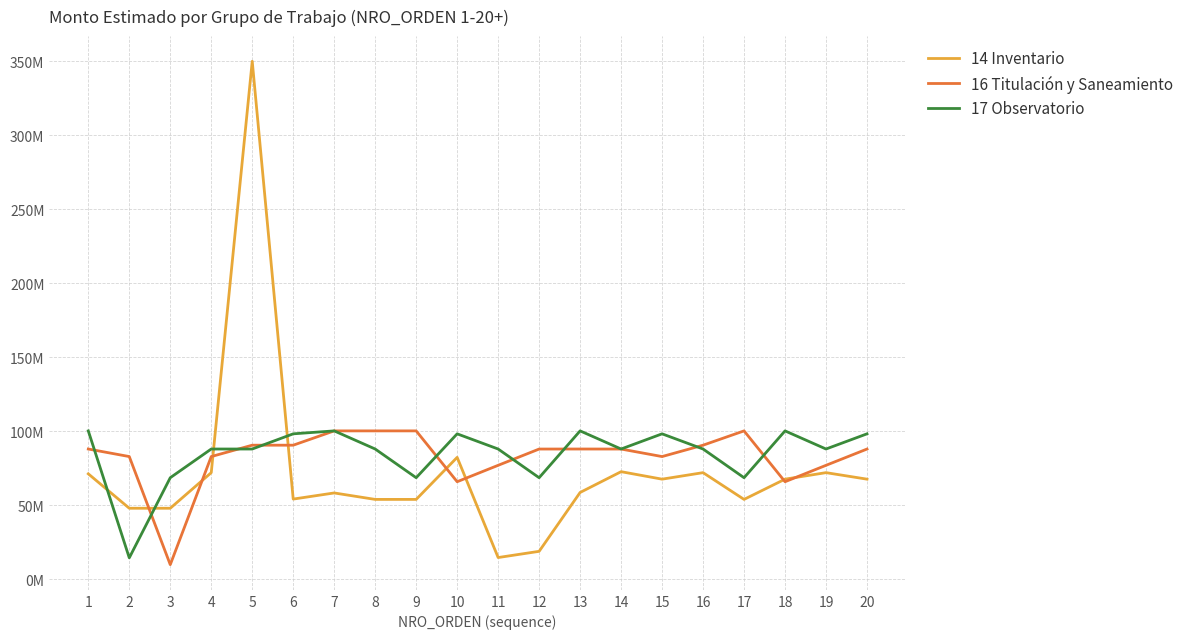

The value of 16 Titulación y Saneamiento at 9 is 34034210. True or false?

False